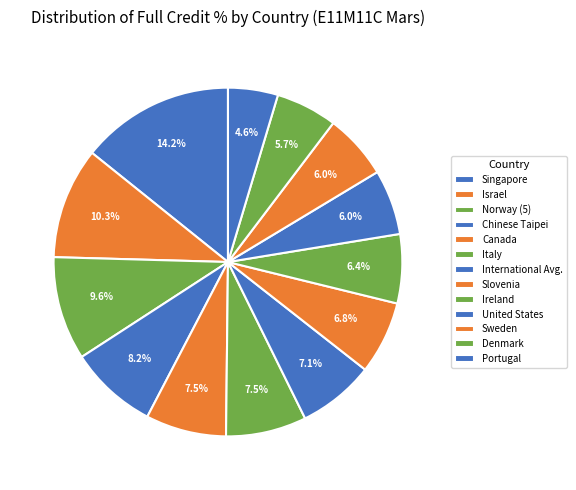

Is it true that Israel is 10% of the pie?

True